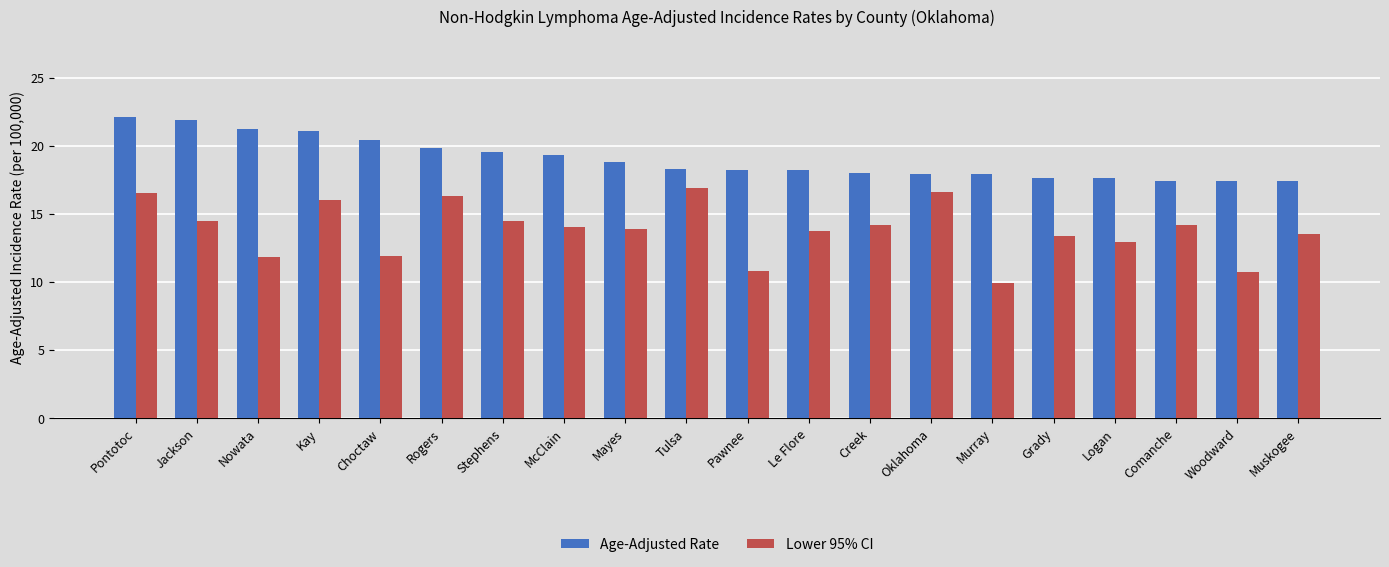

Which series has the widest spread of values?

Lower 95% CI